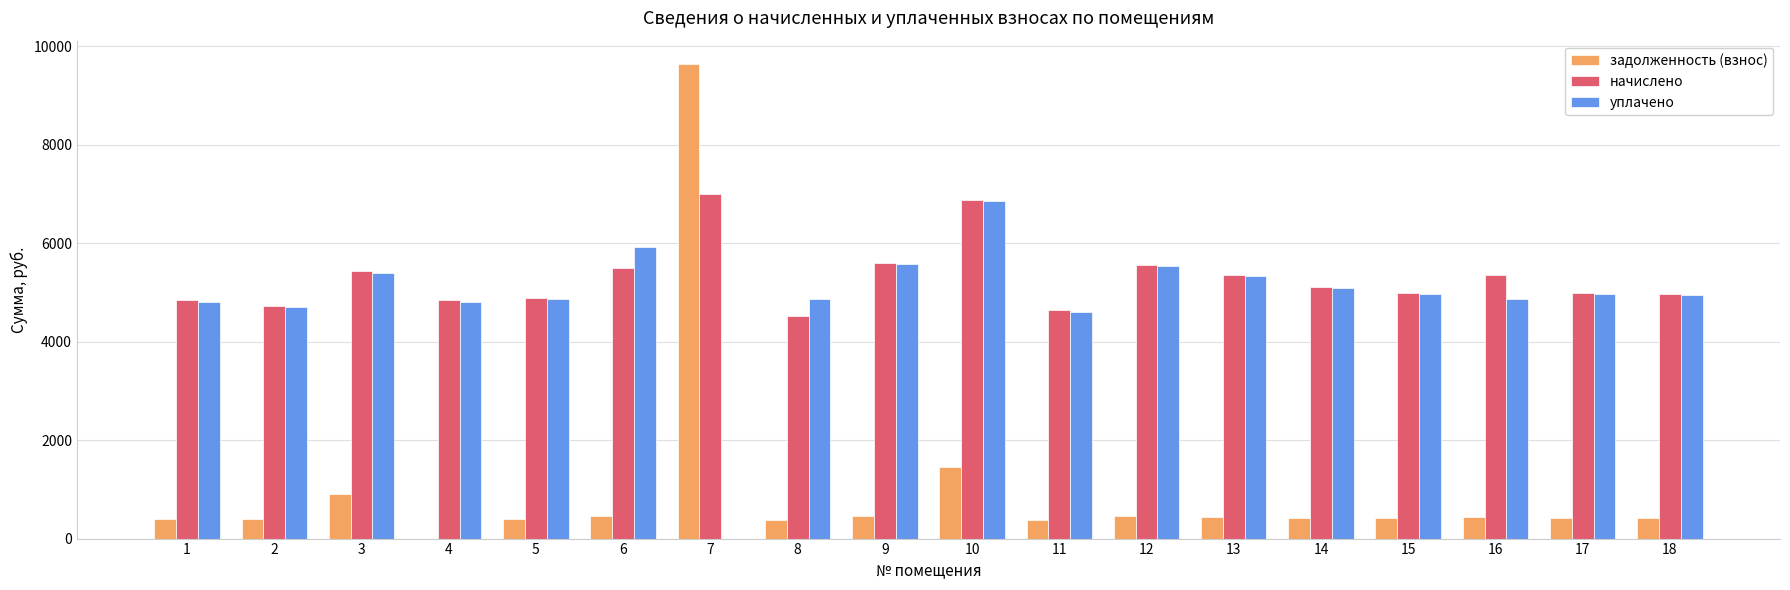

Between 8 and 13, which series saw the biggest shift?

начислено